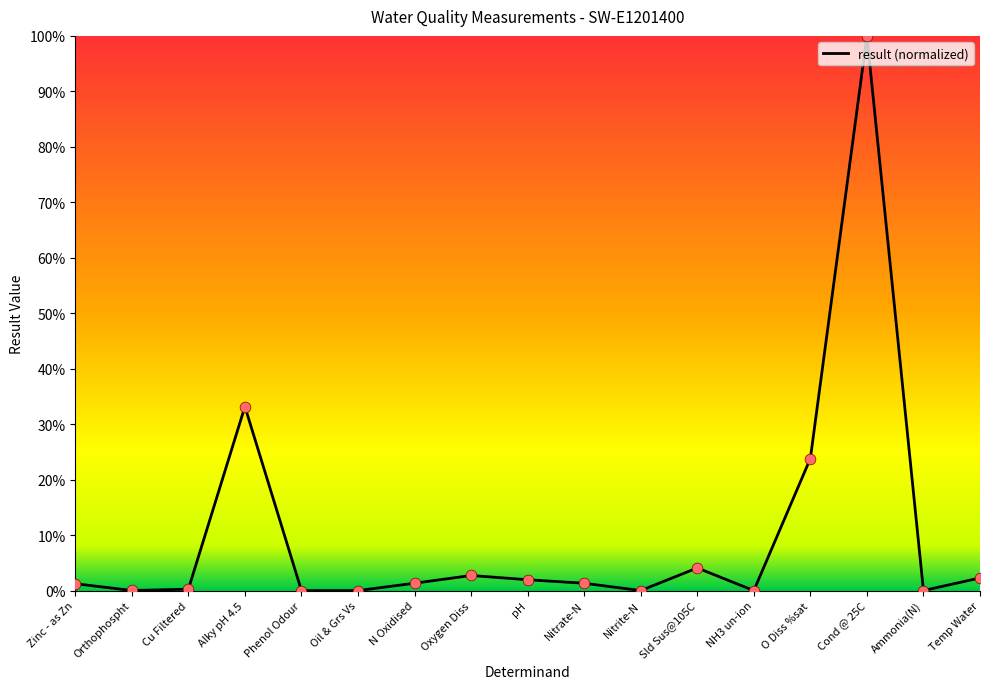

Approximately how many times larger is the value at Temp Water compared to N Oxidised?

1.7